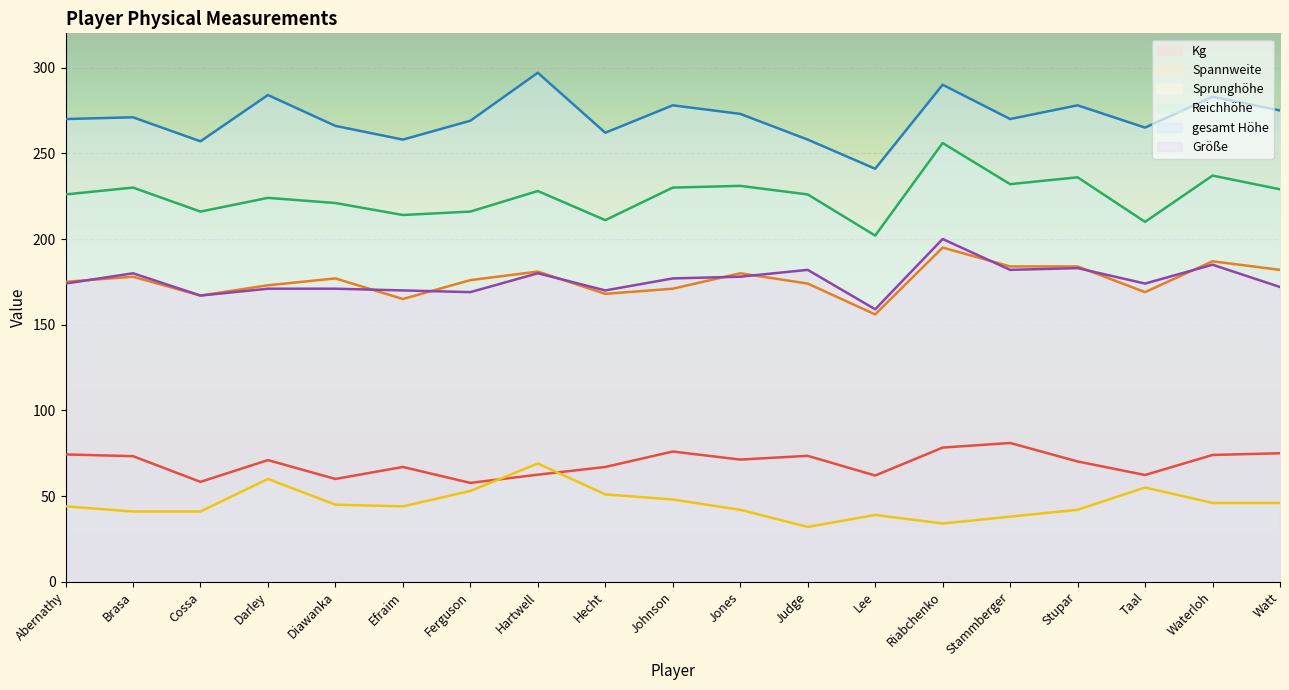

Between Diawanka and Jones, which is larger?

Jones